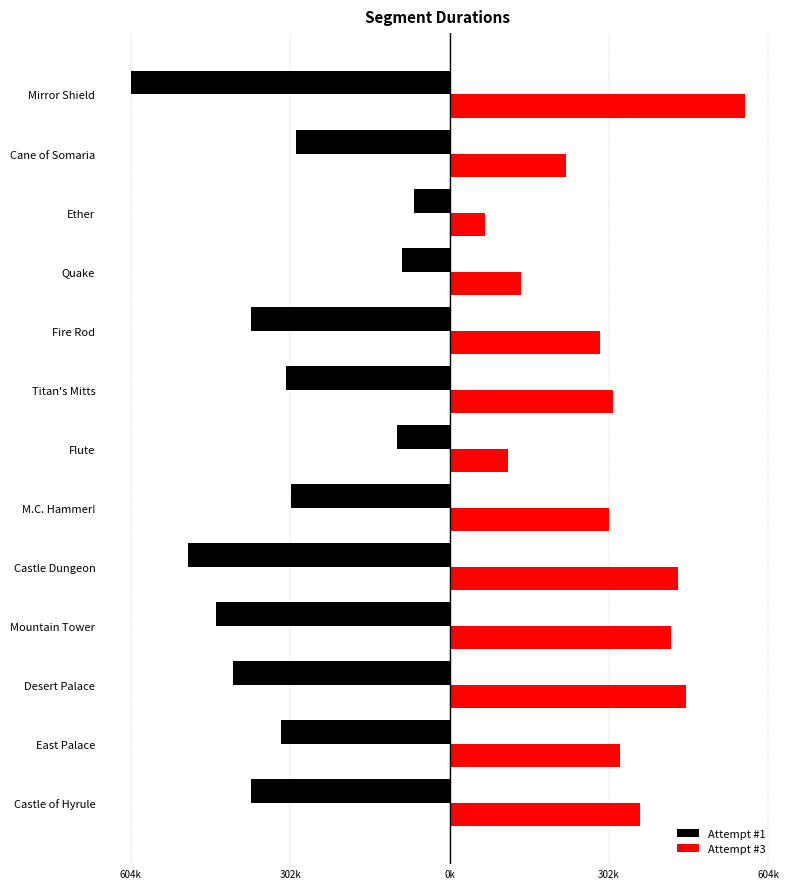

Reading right to left, transcribe all the data shown in this chart.

Attempt #1: -604101	-290373	-67605	-89794	-376618	-310981	-99852	-301221	-496469	-441773	-410418	-320174	-376765
Attempt #3: 559931	221260	67569	135023	284690	309187	111263	302591	432299	420197	447263	322128	360890